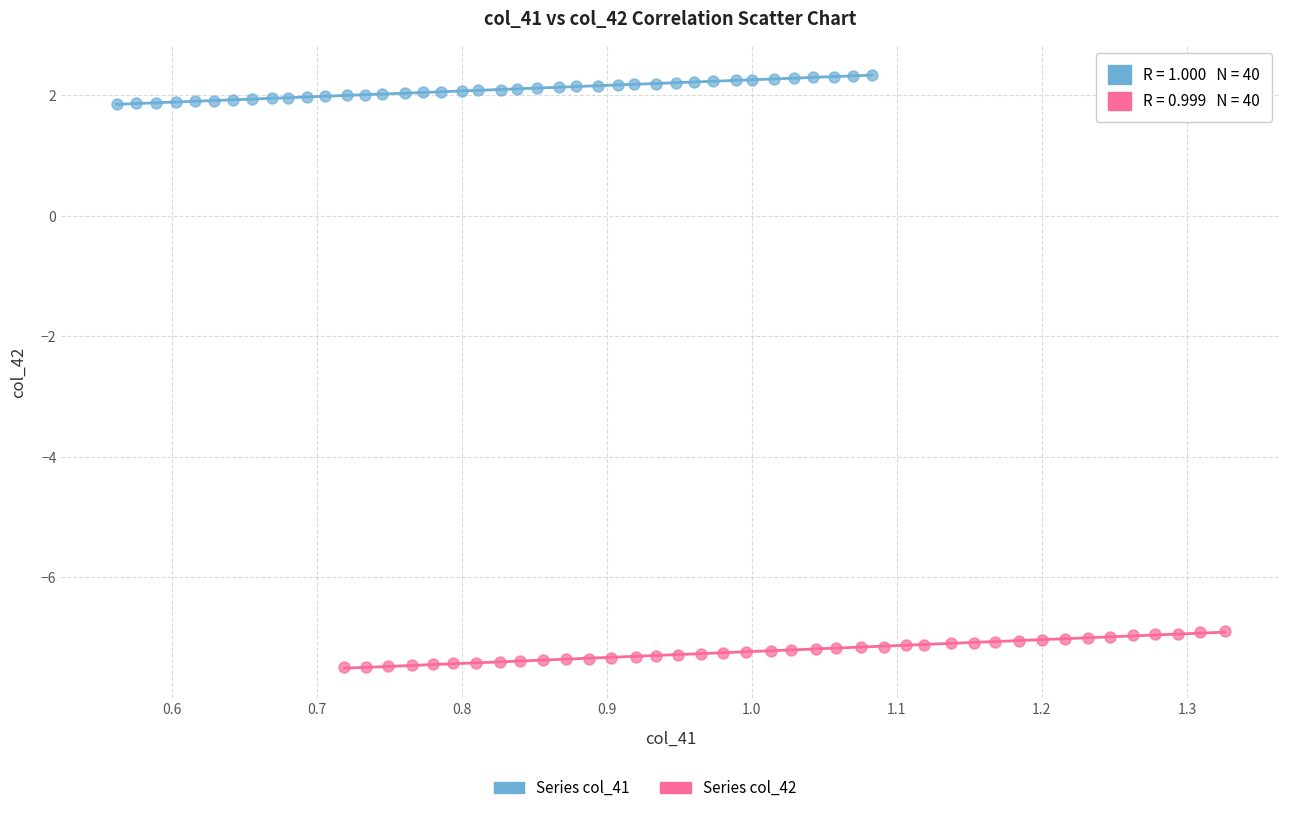

Which series reaches the maximum Y coordinate?

Series col_41